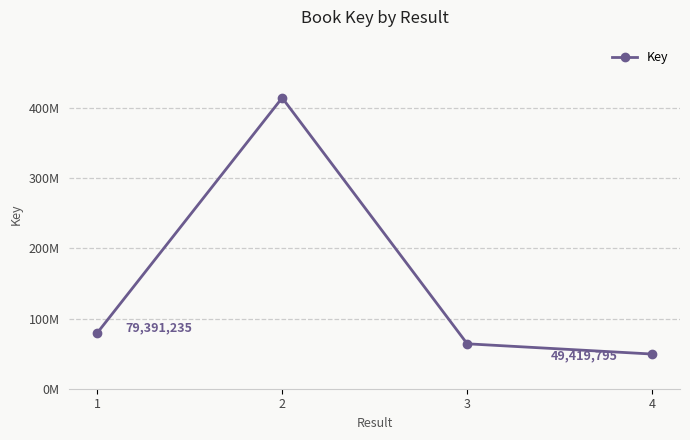

Rank the categories by value from lowest to highest.

4, 3, 1, 2